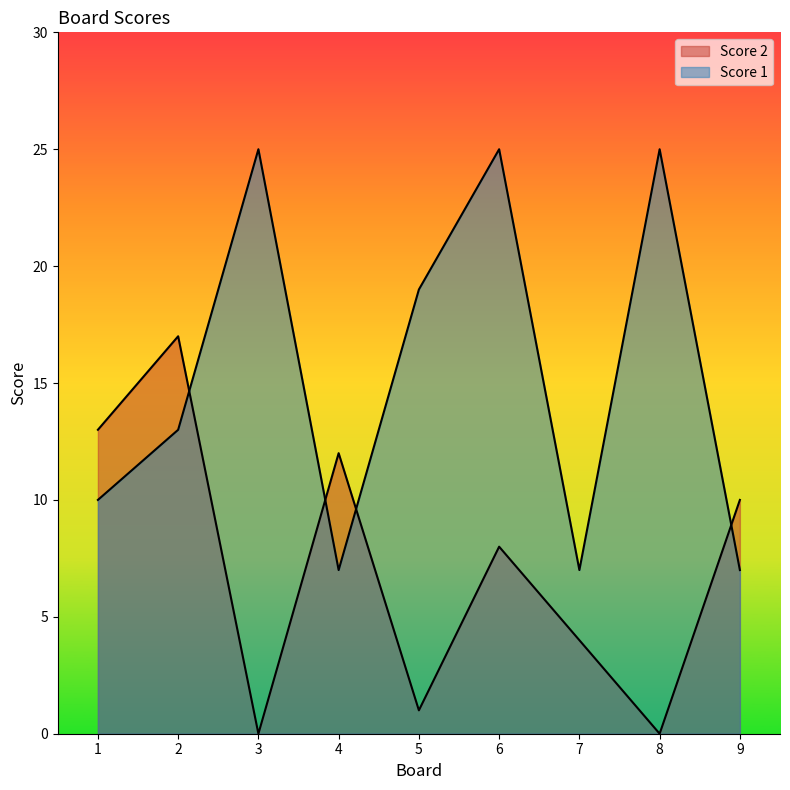

Is it true that Score 2 equals 6 at 3?

False